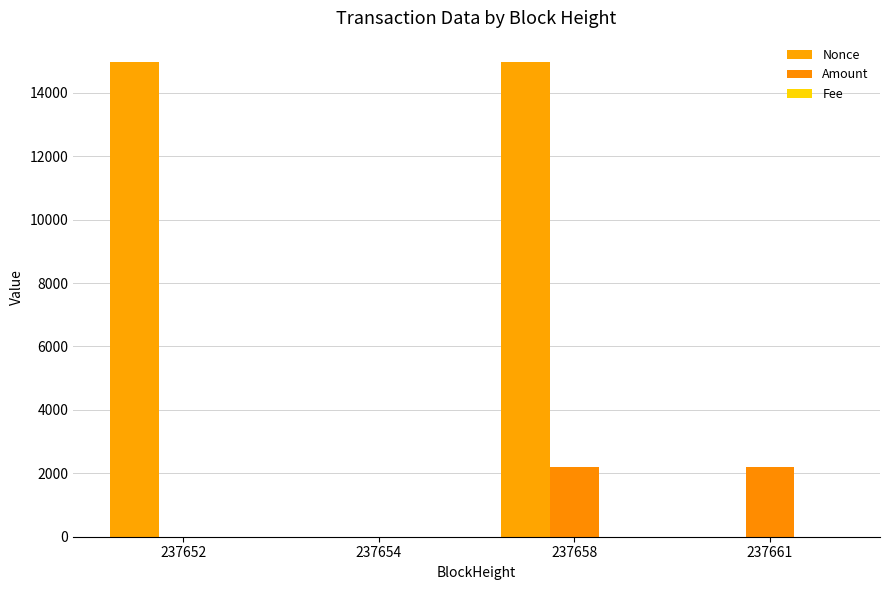

How many distinct data groups are displayed?

3